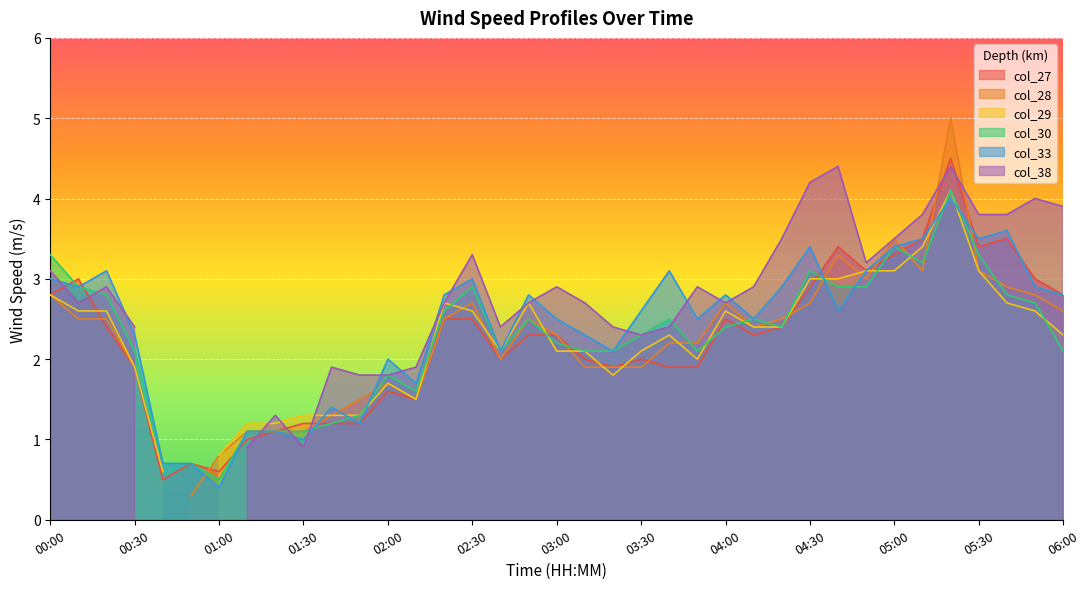

At which category does col_33 reach its first local peak?

00:20